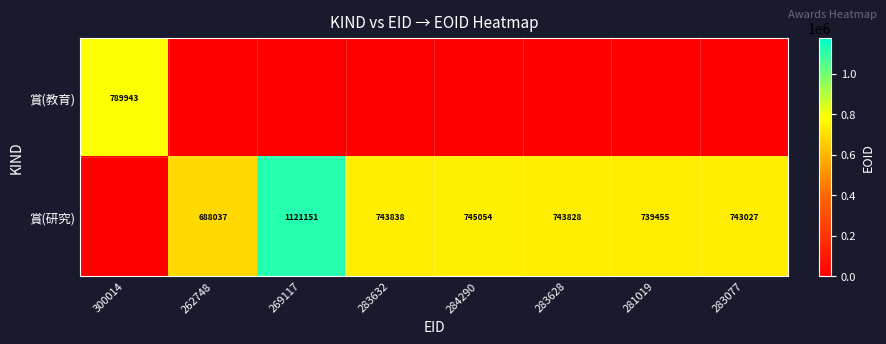

The value of 賞(研究) at 283077 is 743027. True or false?

True